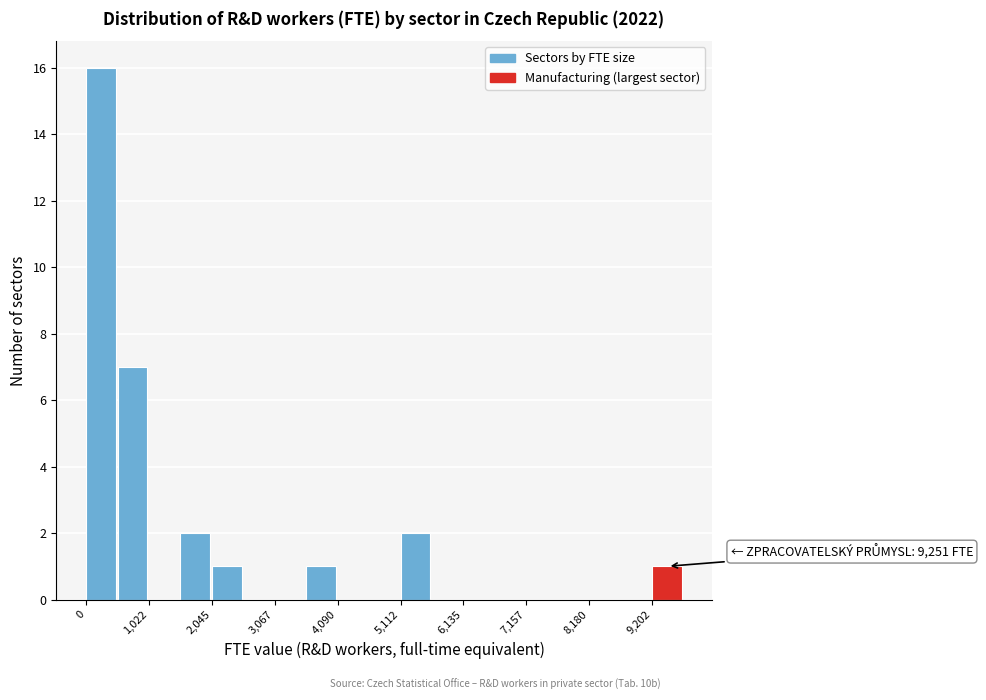

Around what value on the x-axis is the tallest bar? Give the approximate position of its centre, as read against the axis.

200